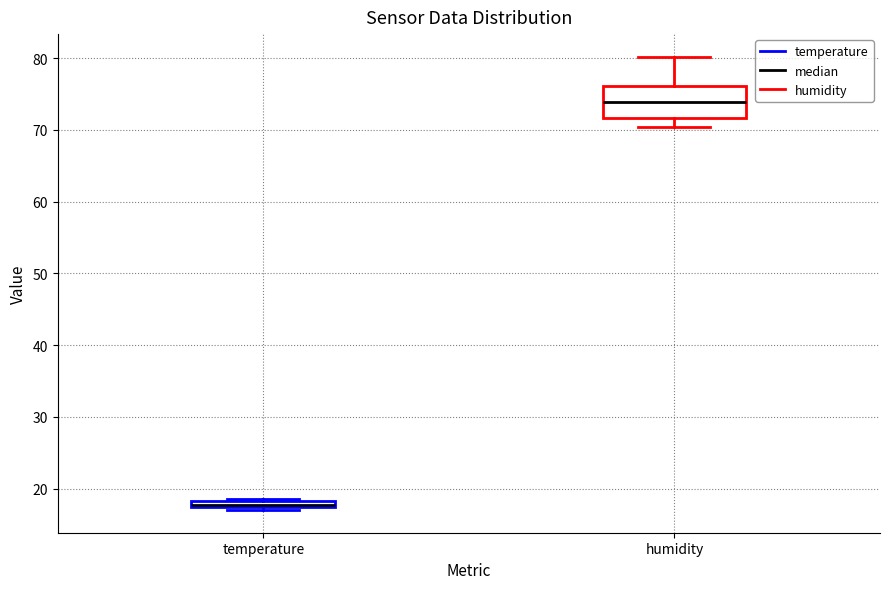

Which box is the tallest, from its lower edge to its upper edge?

humidity